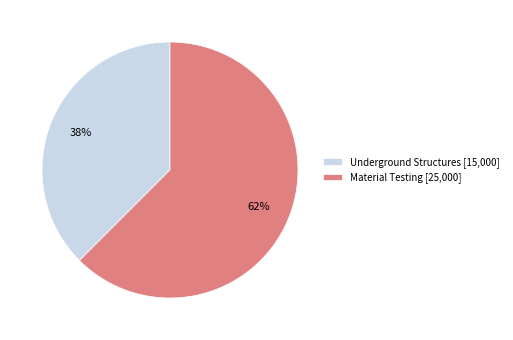

To the nearest percent, what is the average slice percentage?

50%